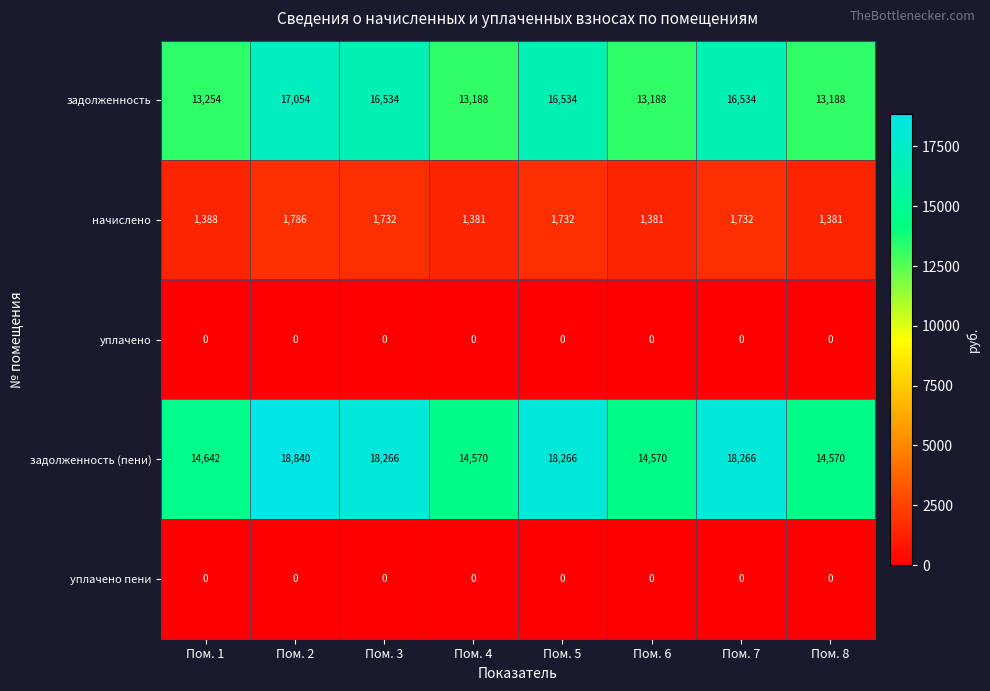

What value does the задолженность series have at Пом. 4?

13188